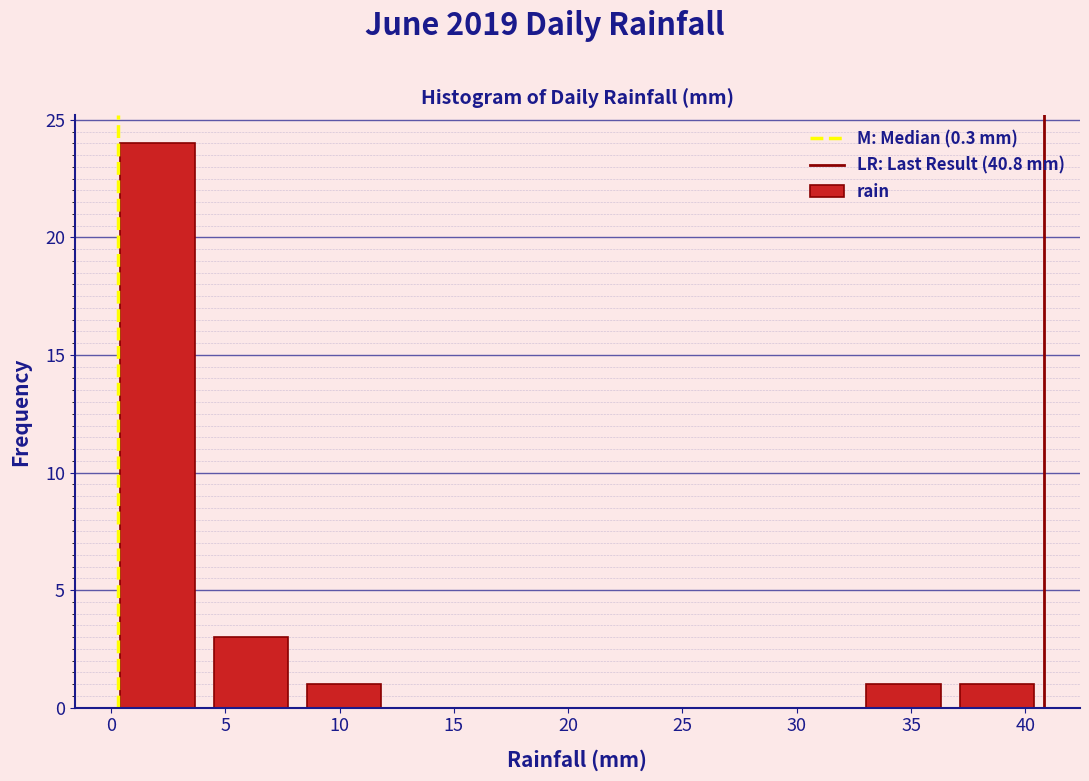

Which range on the x-axis has the tallest bar?

0.0 to 4.0